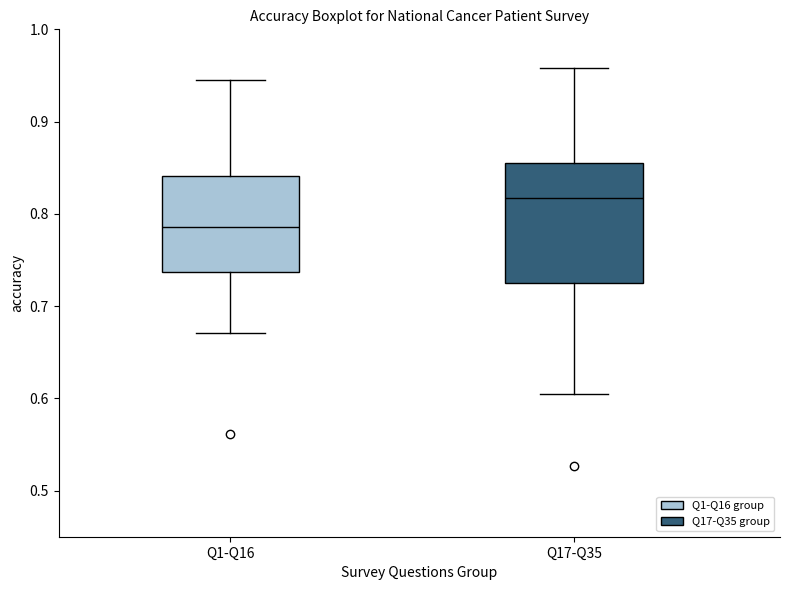

Comparing the boxes themselves (not the whiskers), which one is the tallest?

Q17-Q35